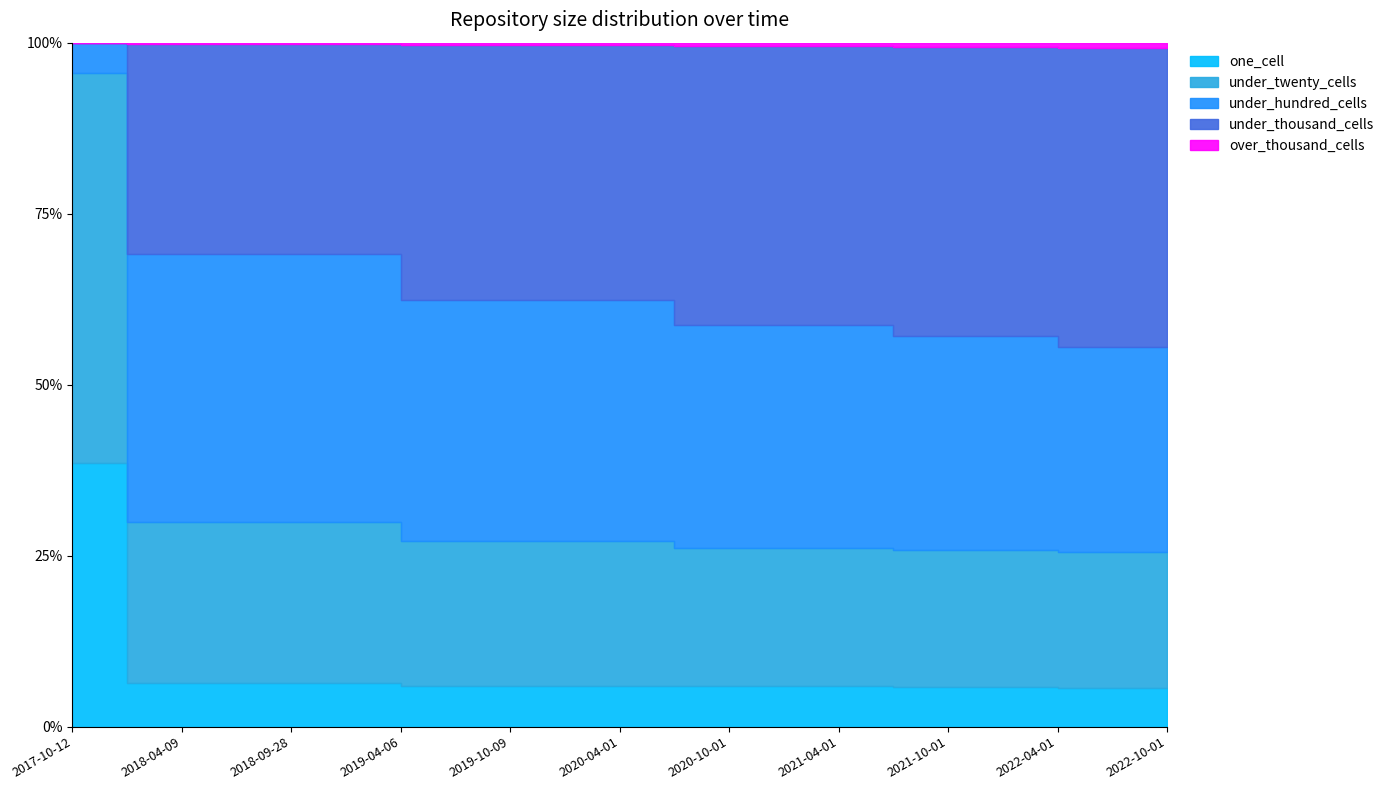

Is the value of under_twenty_cells at 2022-07-01 greater than the value of under_hundred_cells at 2021-10-01?

No